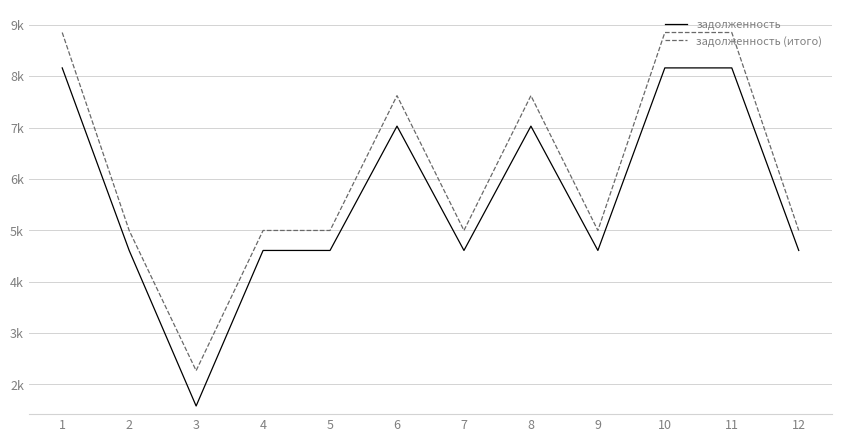

What are all the series names shown in the legend?

задолженность, задолженность (итого)